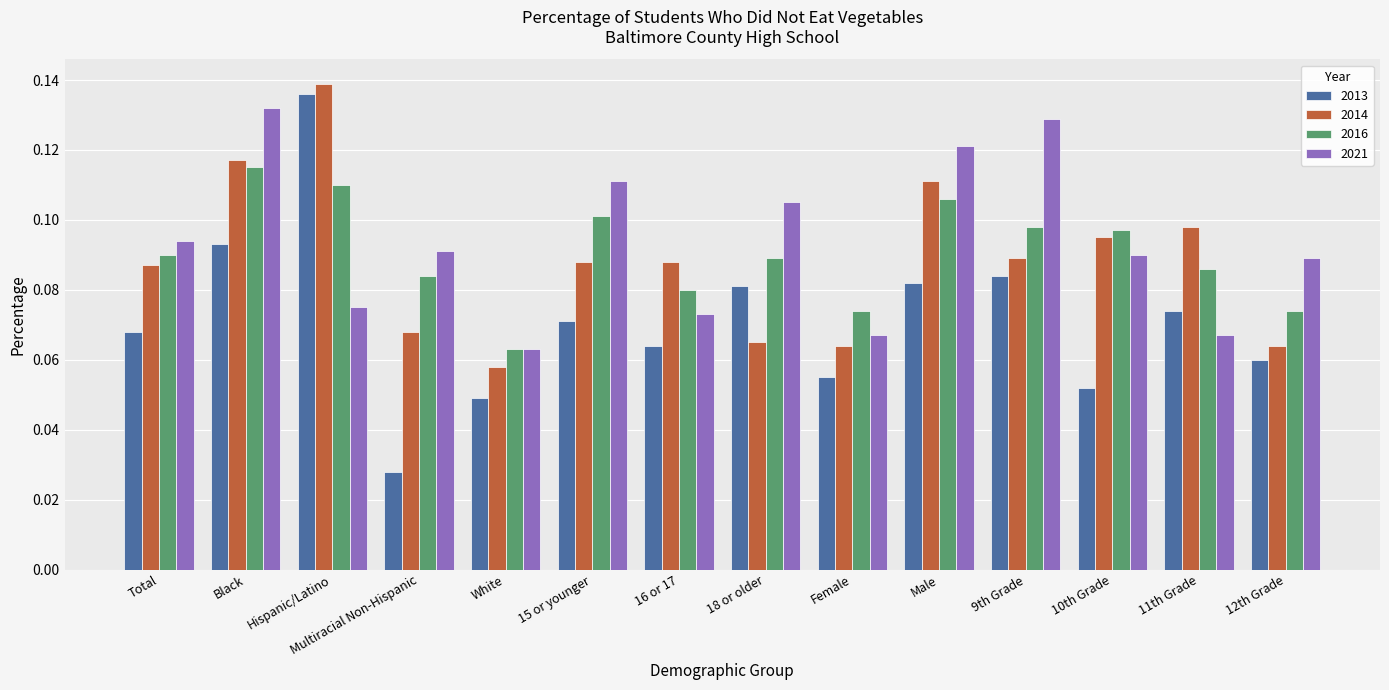

Which category has the lowest value in the 2021 series?

White